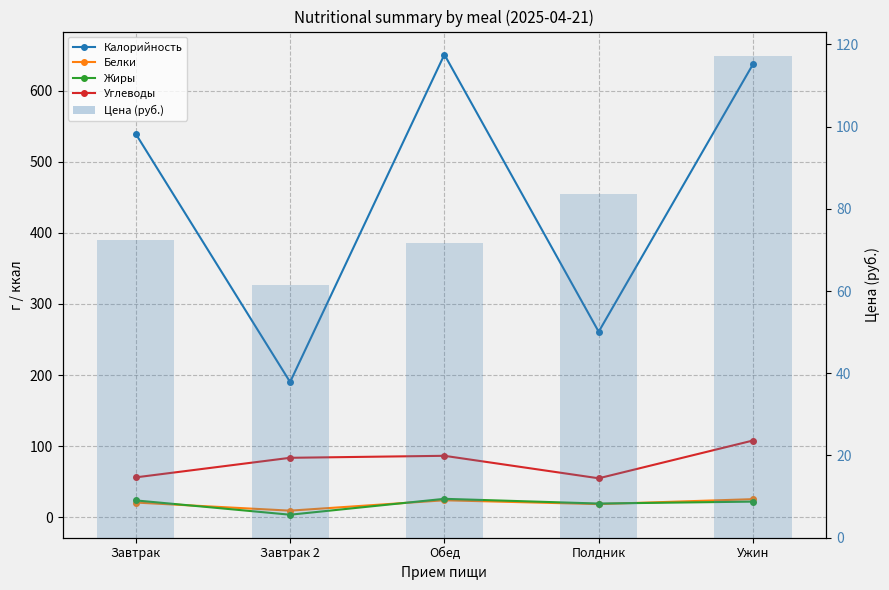

How many values in the Белки series are below 20?

2